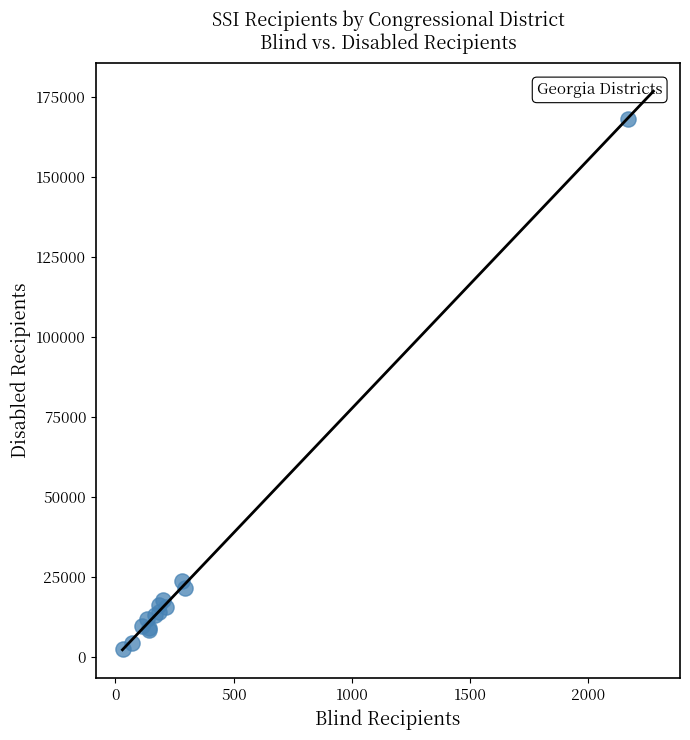

What Y value in the scatter plot is closest to 85313?

23727